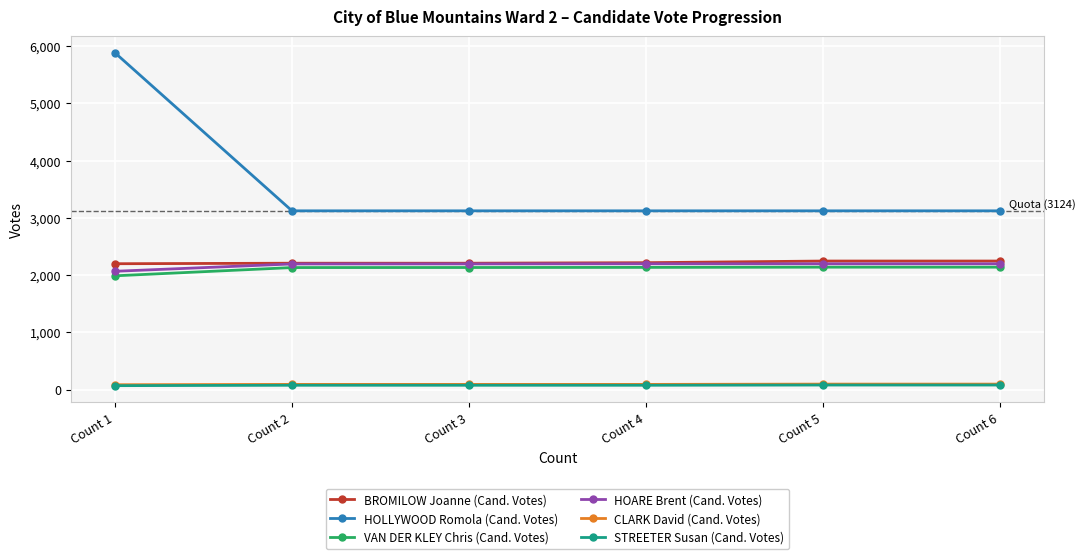

Which series has the widest spread of values?

HOLLYWOOD Romola (Cand. Votes)